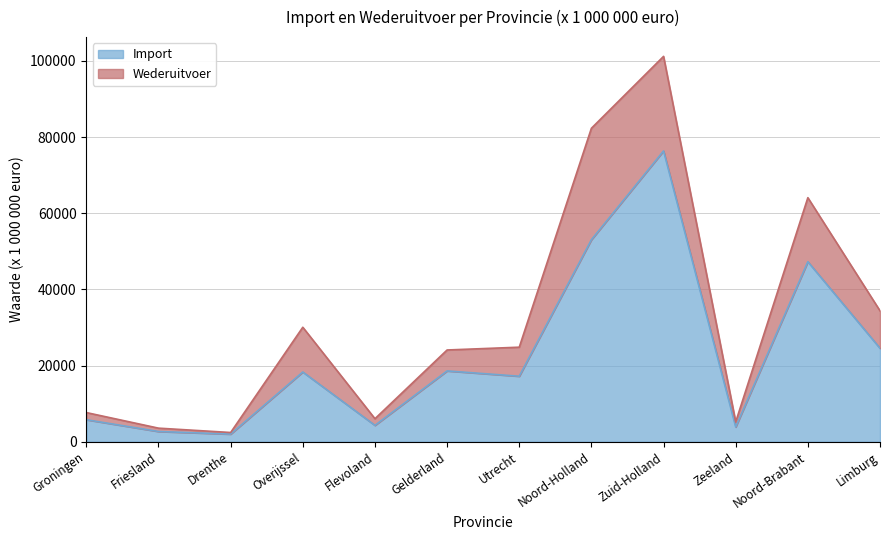

Where is the first local maximum?

Overijssel